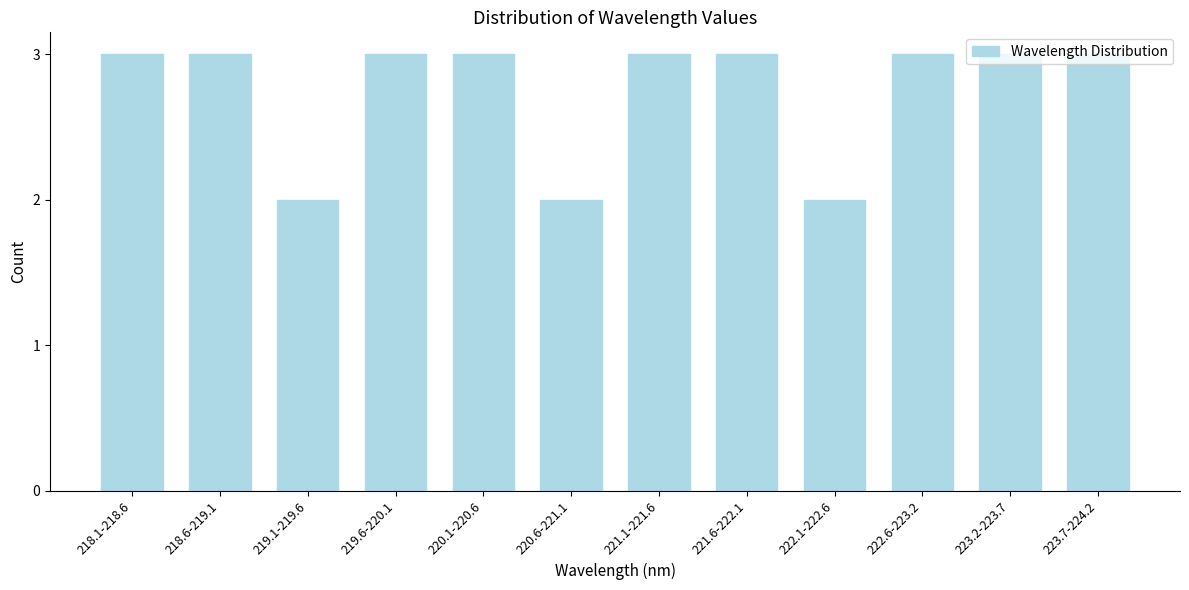

Between 220.6-221.1 and 223.2-223.7, which is larger?

223.2-223.7